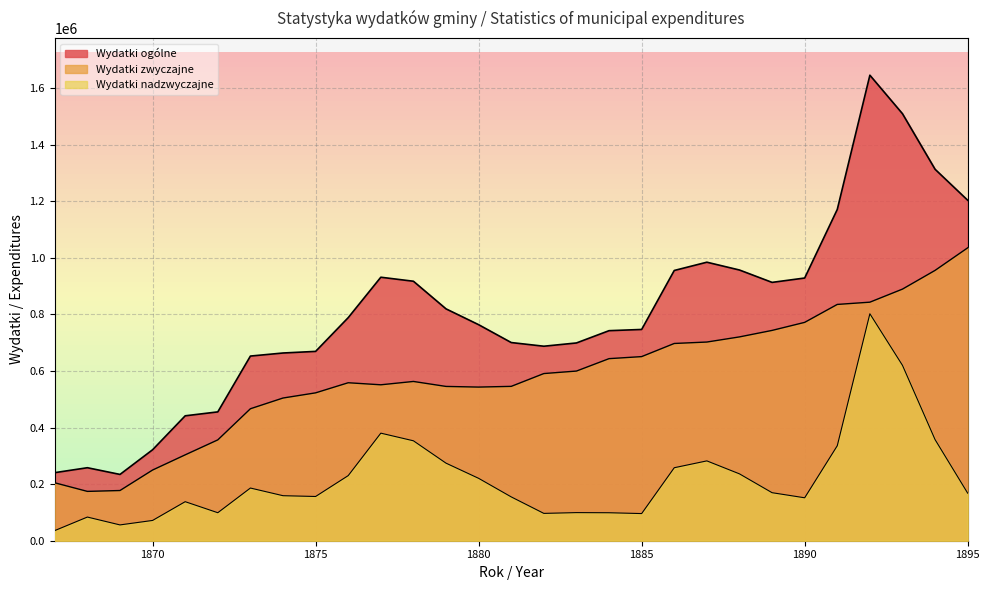

Where is Wydatki nadzwyczajne nearest to the value 419105?

1877